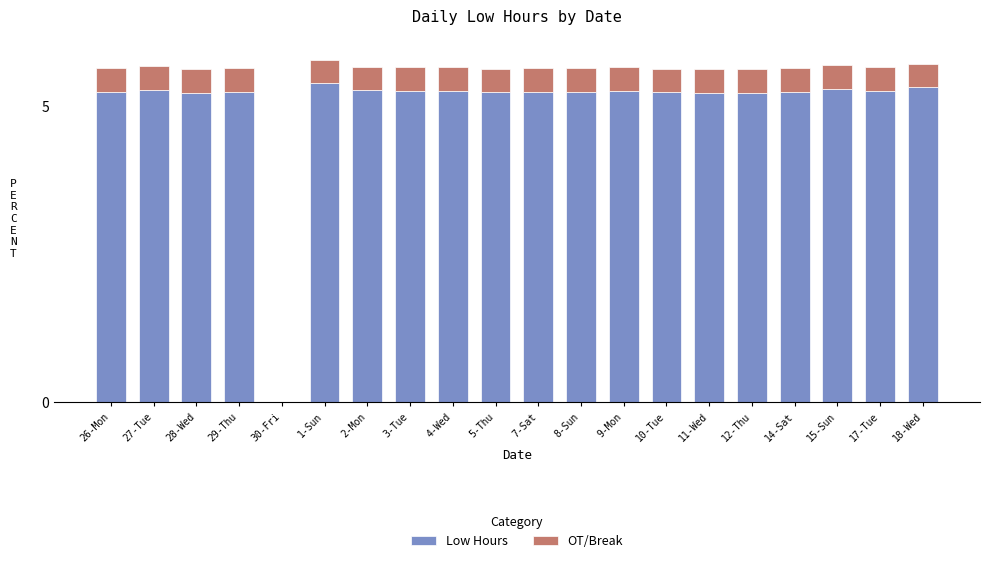

What is the average value of the Low Hours series?

5.0